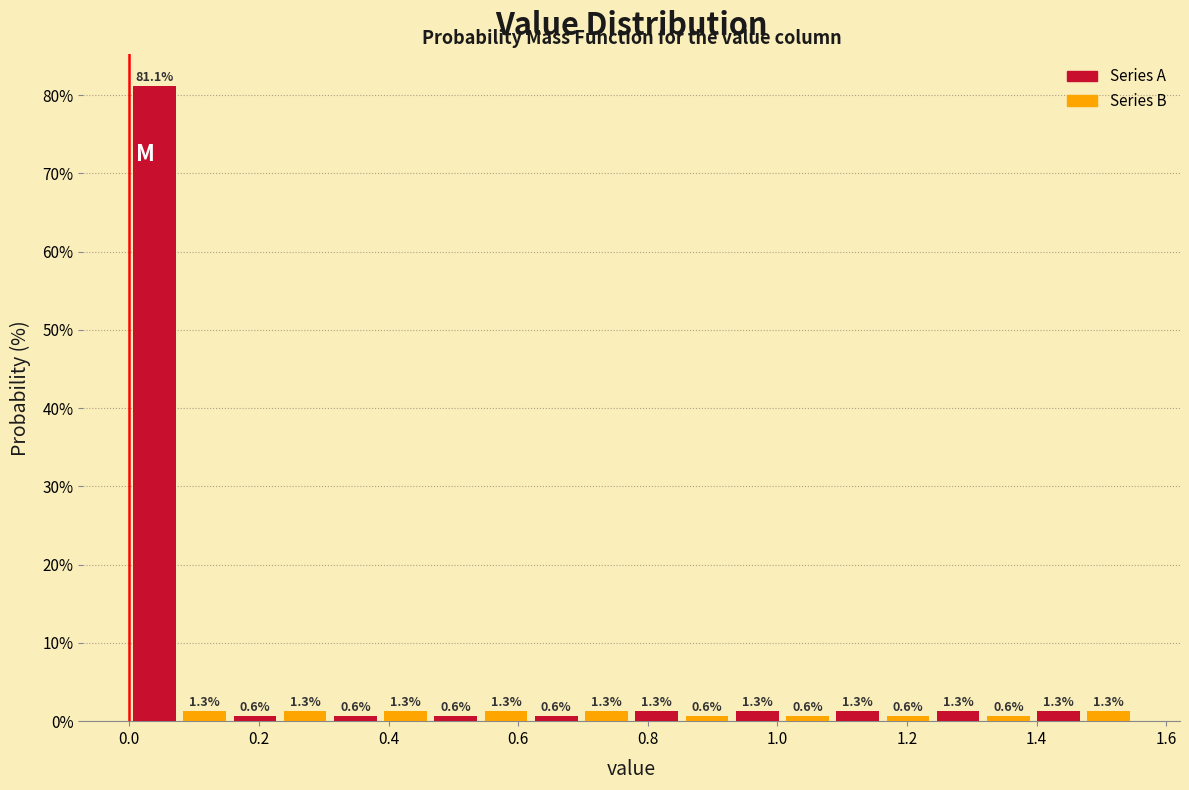

Around what value on the x-axis is the tallest bar? Give the approximate position of its centre, as read against the axis.

0.04